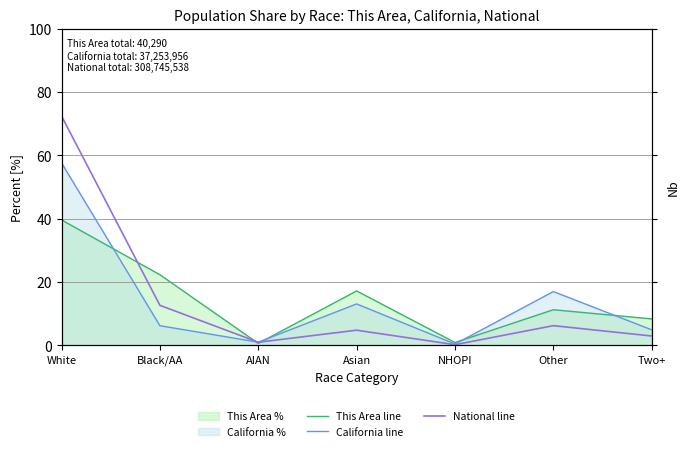

Rank the categories by This Area line value from highest to lowest.

White, Black/AA, Asian, Other, Two+, NHOPI, AIAN